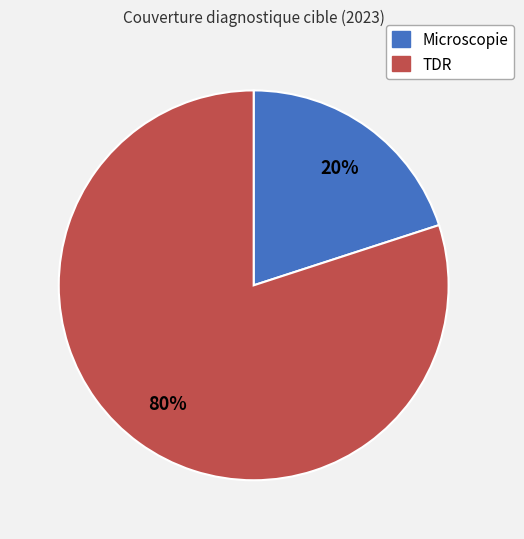

Rank the categories by value from lowest to highest.

Microscopie, TDR